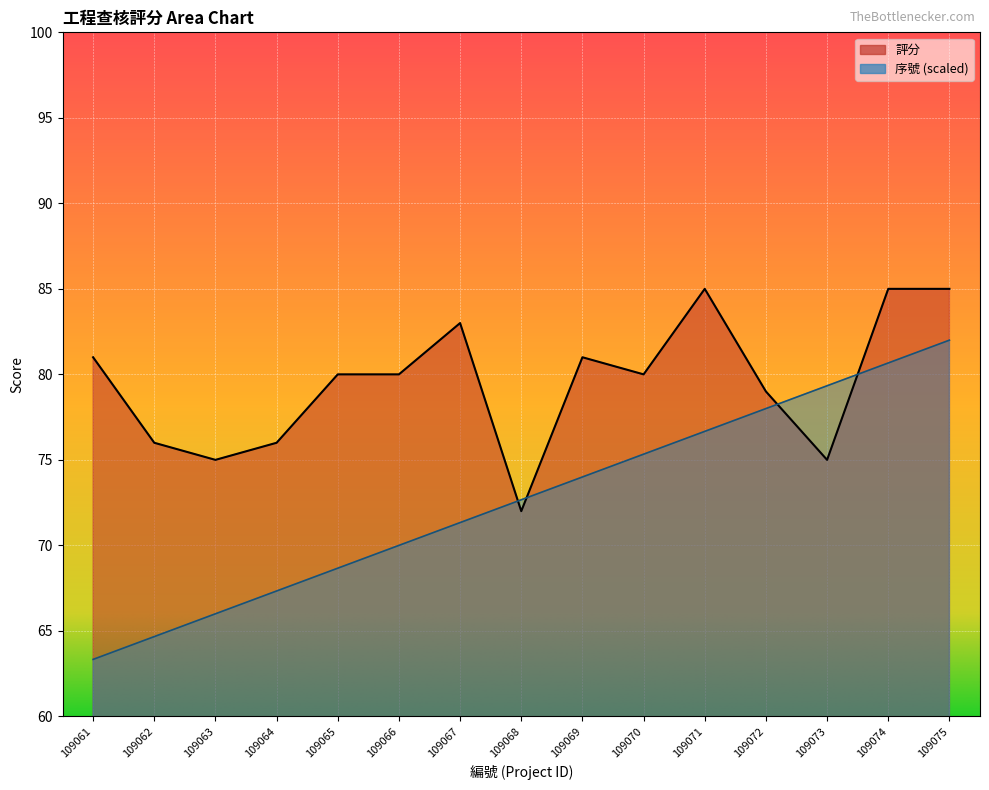

At which label does 評分 reach its peak?

109071